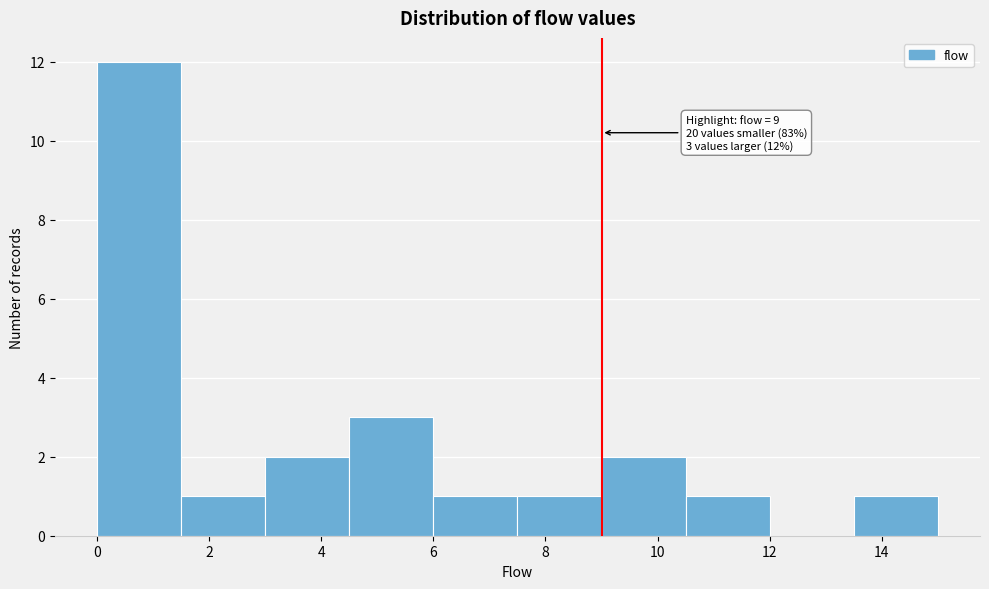

Which range on the x-axis has the tallest bar?

0.0 to 1.5